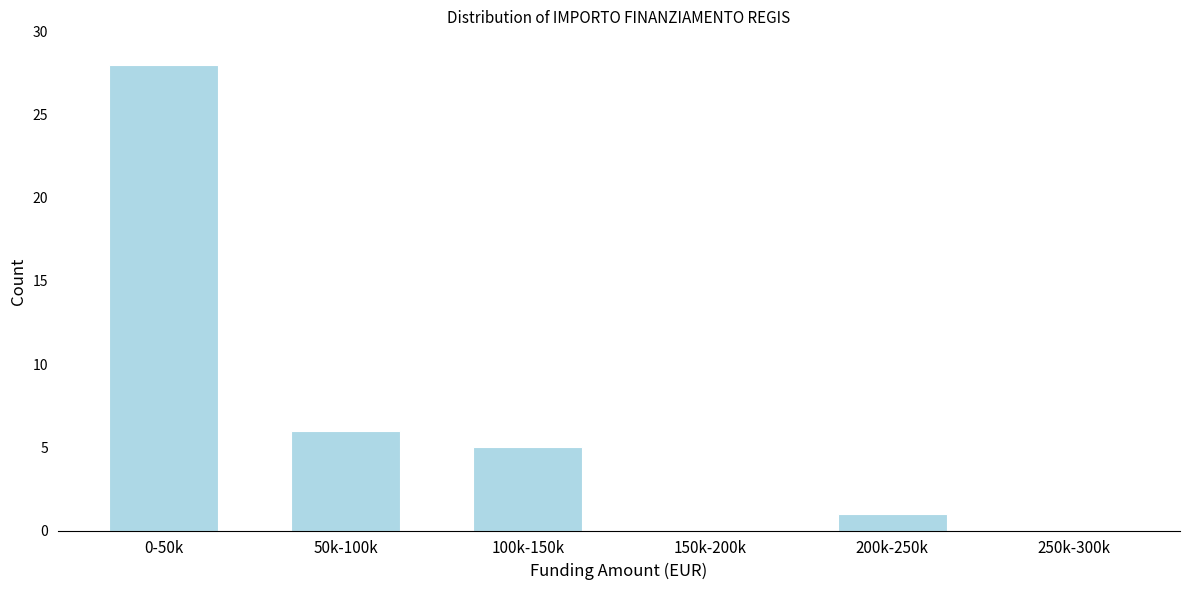

Reading left to right, list all the values displayed in this chart.

0-50k=28	50k-100k=6	100k-150k=5	150k-200k=0	200k-250k=1	250k-300k=0